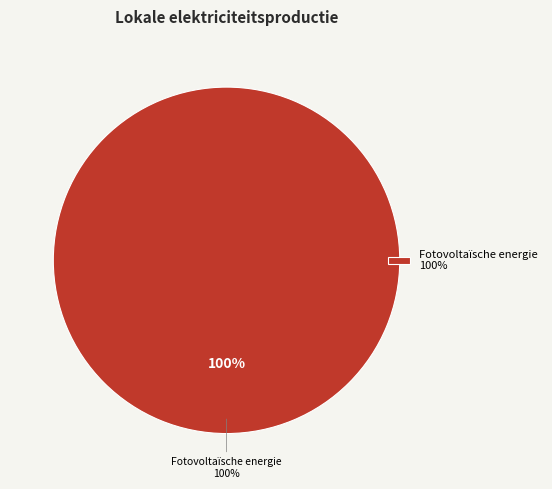

Is there any slice that represents more than half of the pie?

Yes